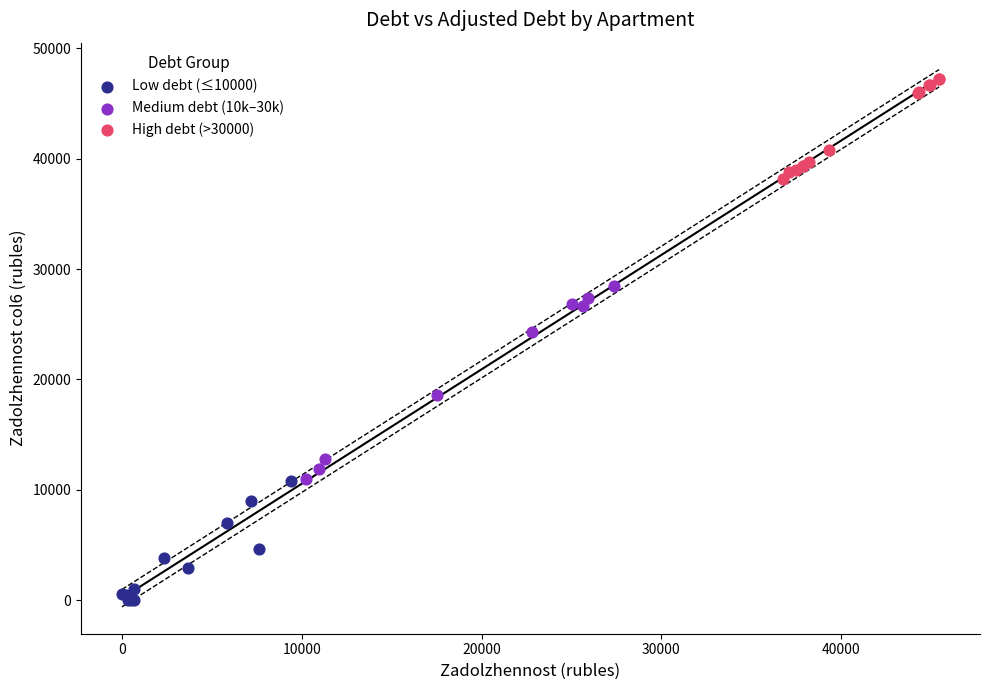

Which series has the largest Y range (max minus min)?

Medium debt (10k–30k)